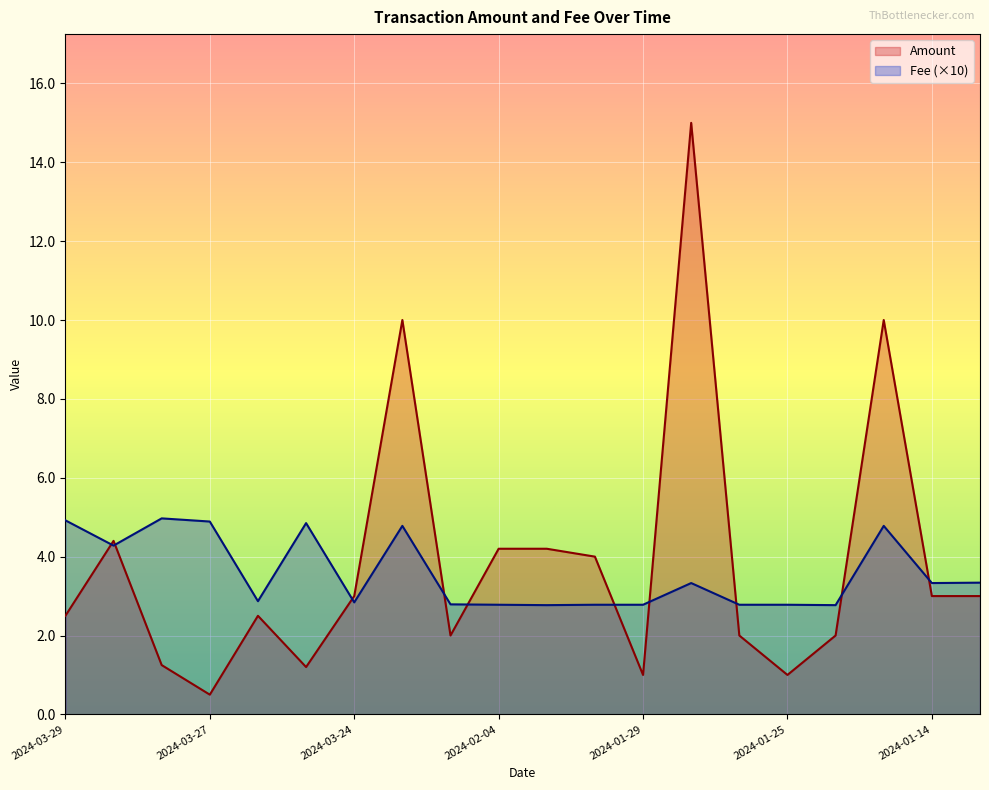

What is the value of the Fee point at the 18th from the left?

4.8